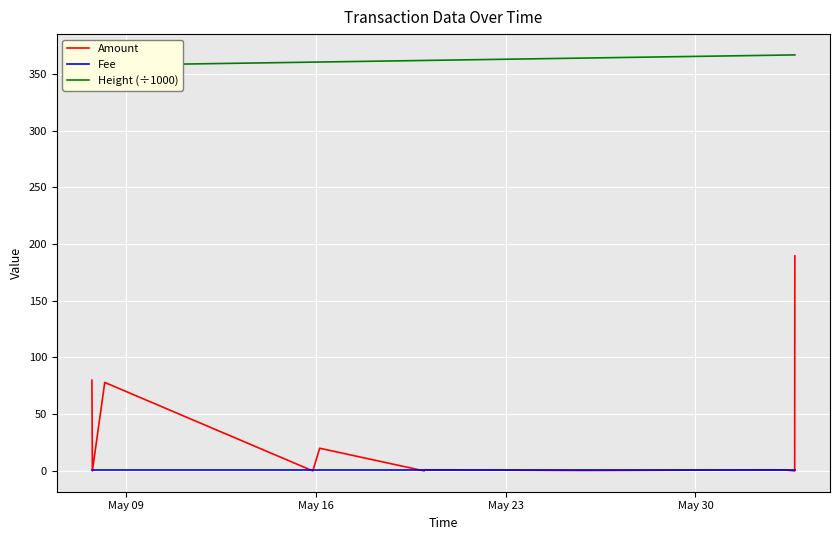

How many distinct data groups are displayed?

3